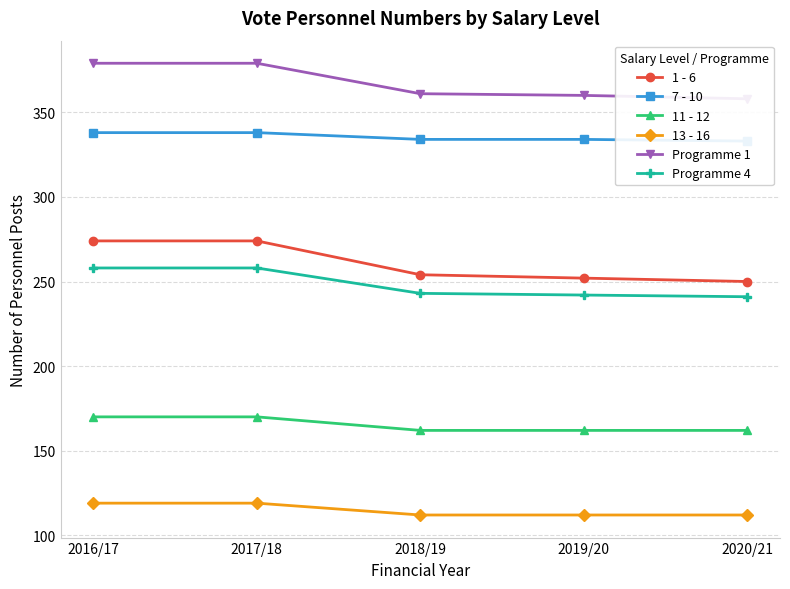

Rank the series by their maximum value, from highest to lowest.

Programme 1, 7 - 10, 1 - 6, Programme 4, 11 - 12, 13 - 16